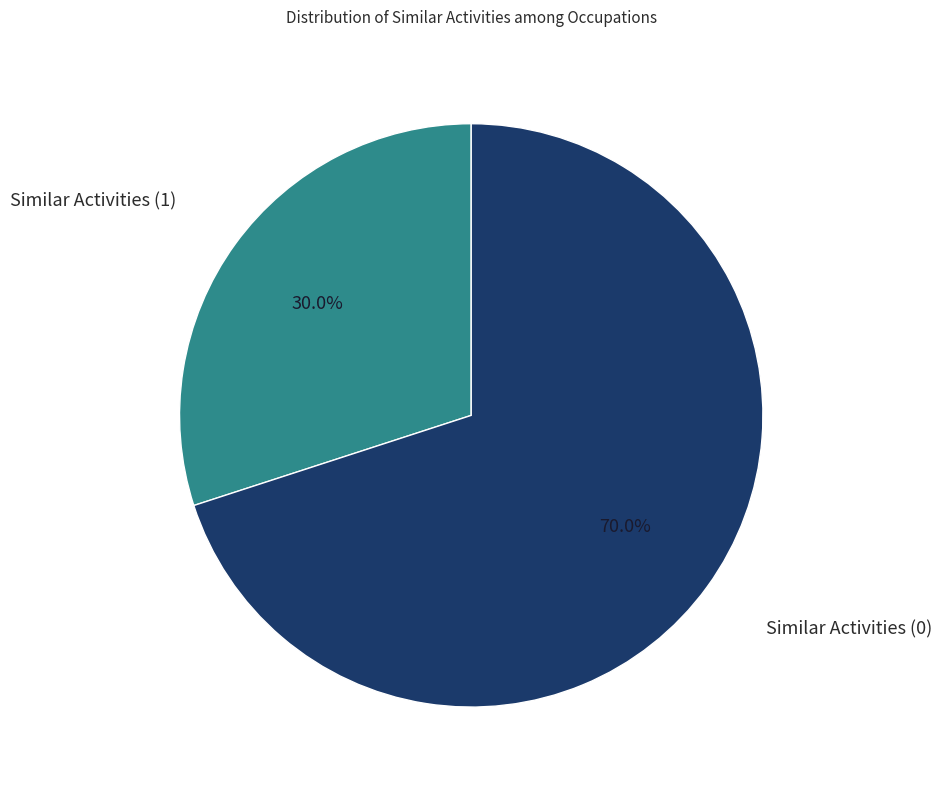

How many slices are in this pie chart?

2